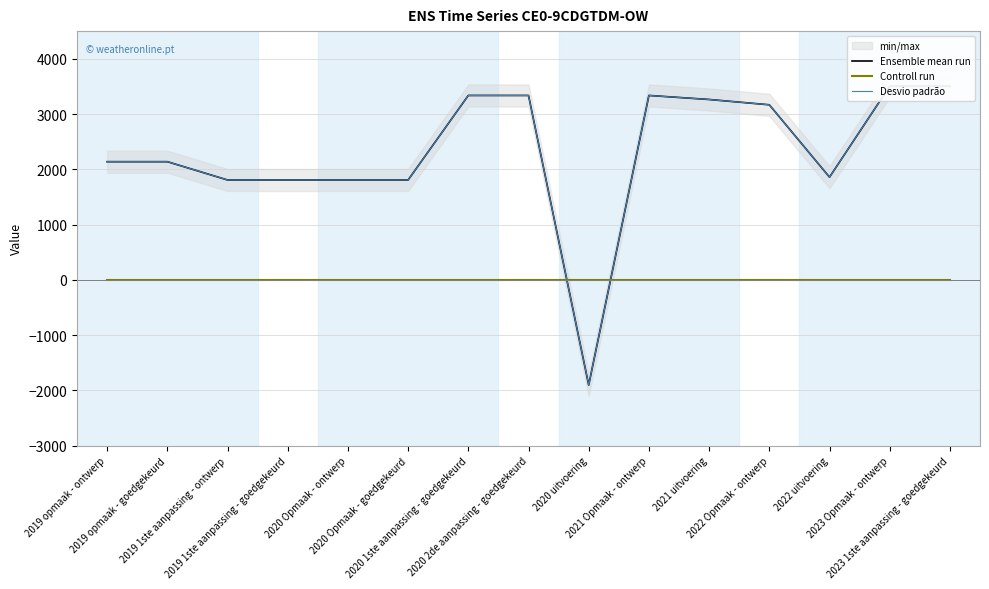

At how many categories does at least one series exceed -478?

15